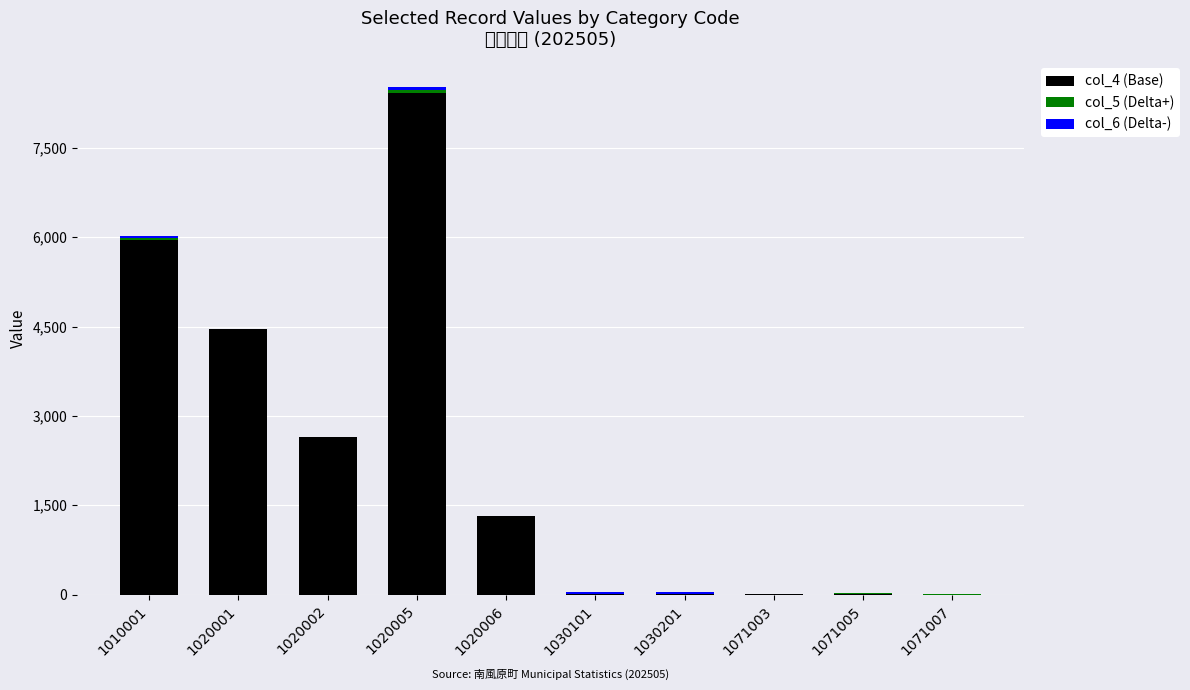

The value of col_4 (Base) at 1071007 is 1. True or false?

True